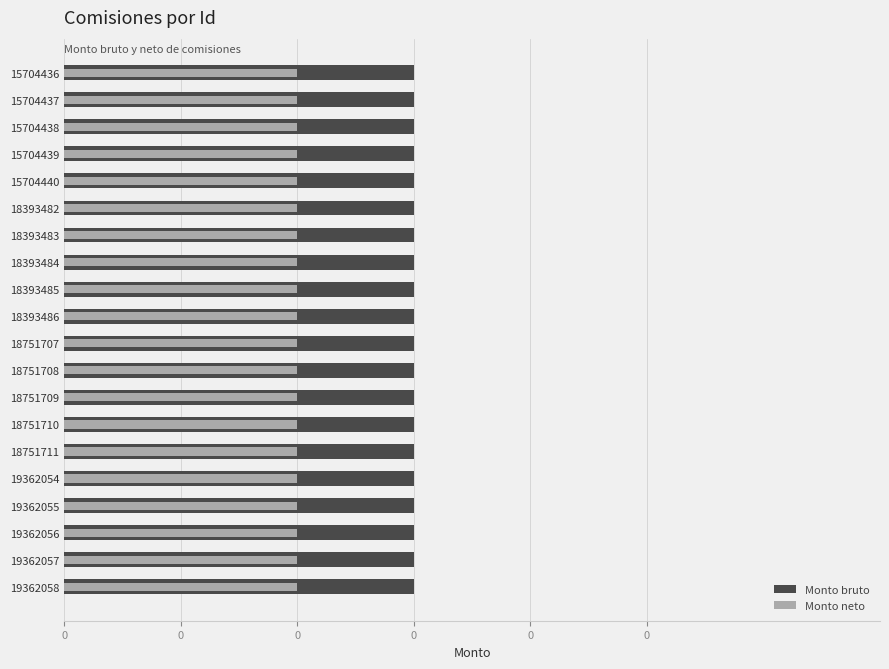

Is the value of Monto neto at 8 greater than the value of Monto bruto at 6?

No